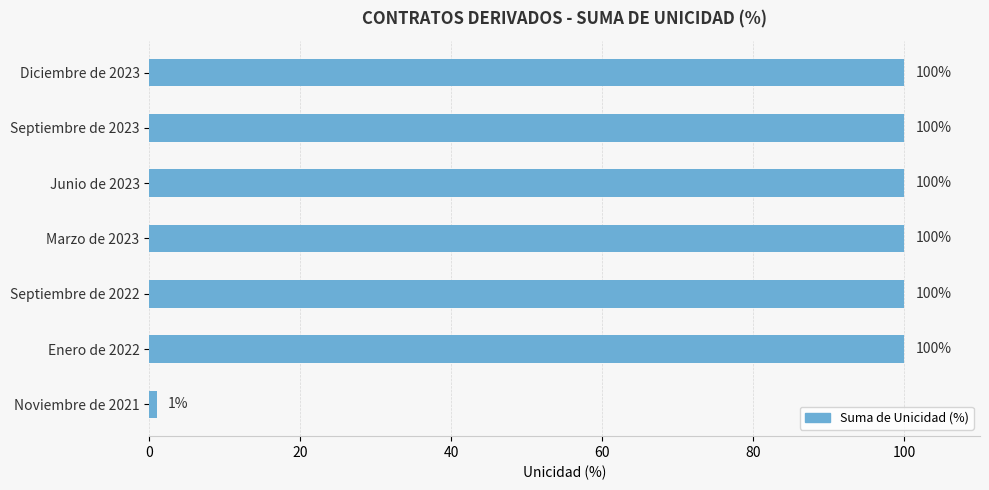

Approximately how many times larger is the value at Enero de 2022 compared to Marzo de 2023?

1.0